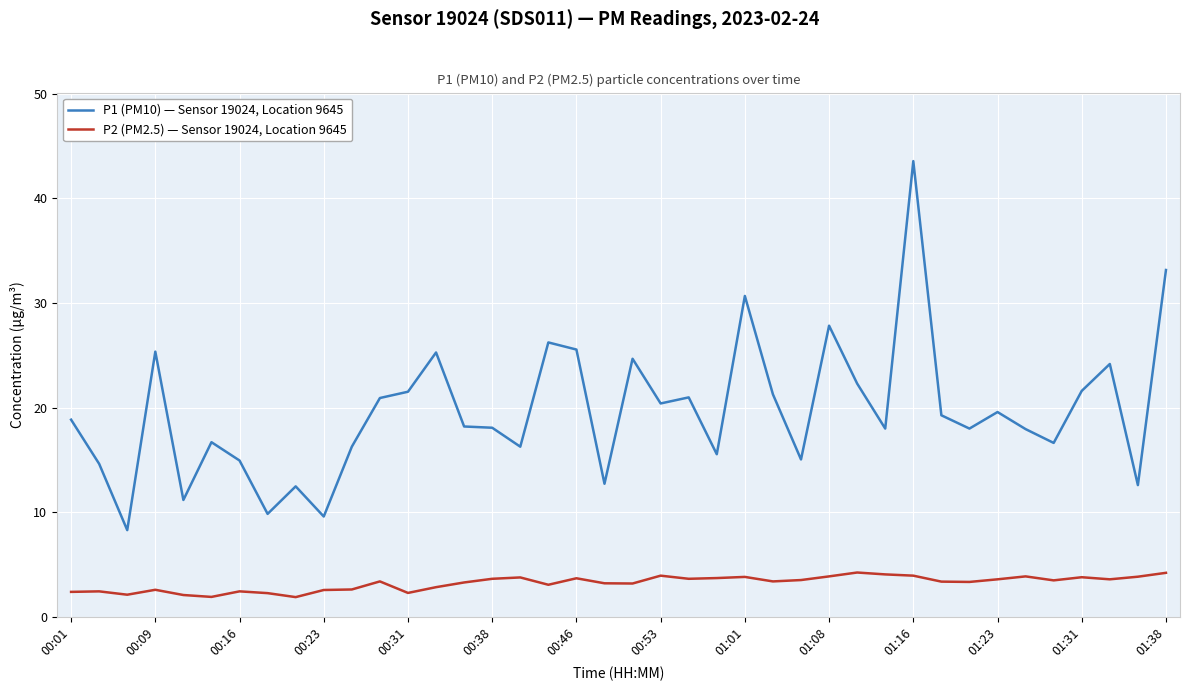

Which series has the widest spread of values?

P1 (PM10) — Sensor 19024, Location 9645